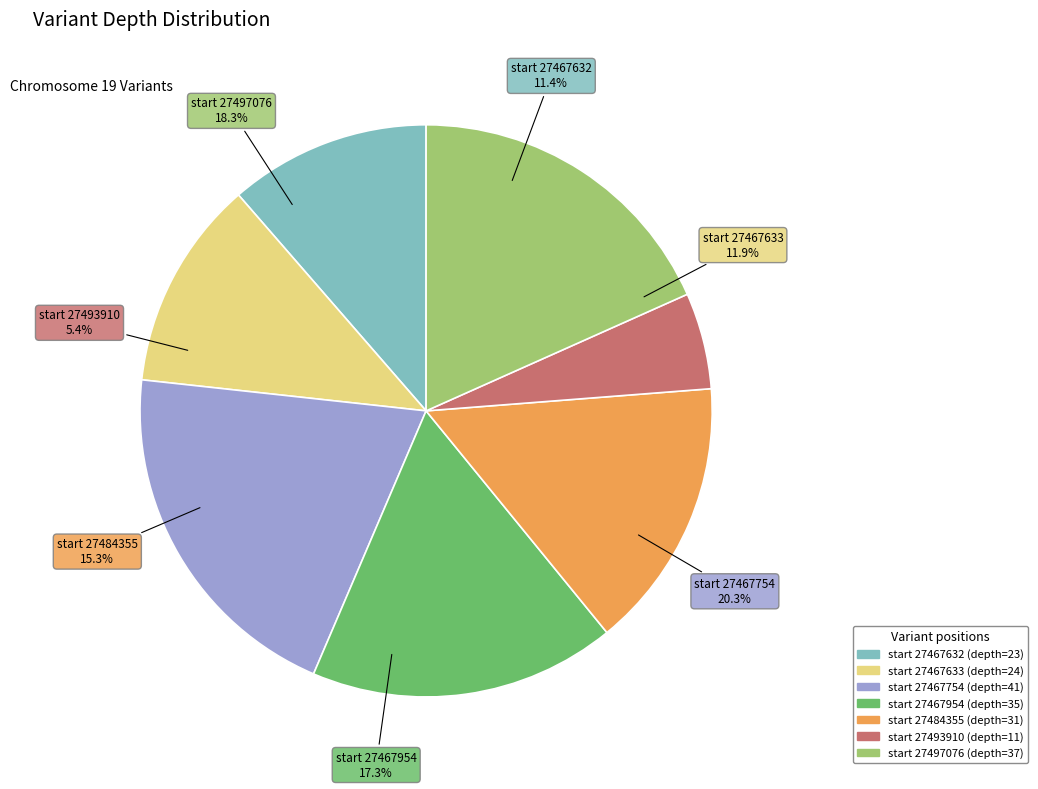

Which category has the biggest portion of the pie?

27467754